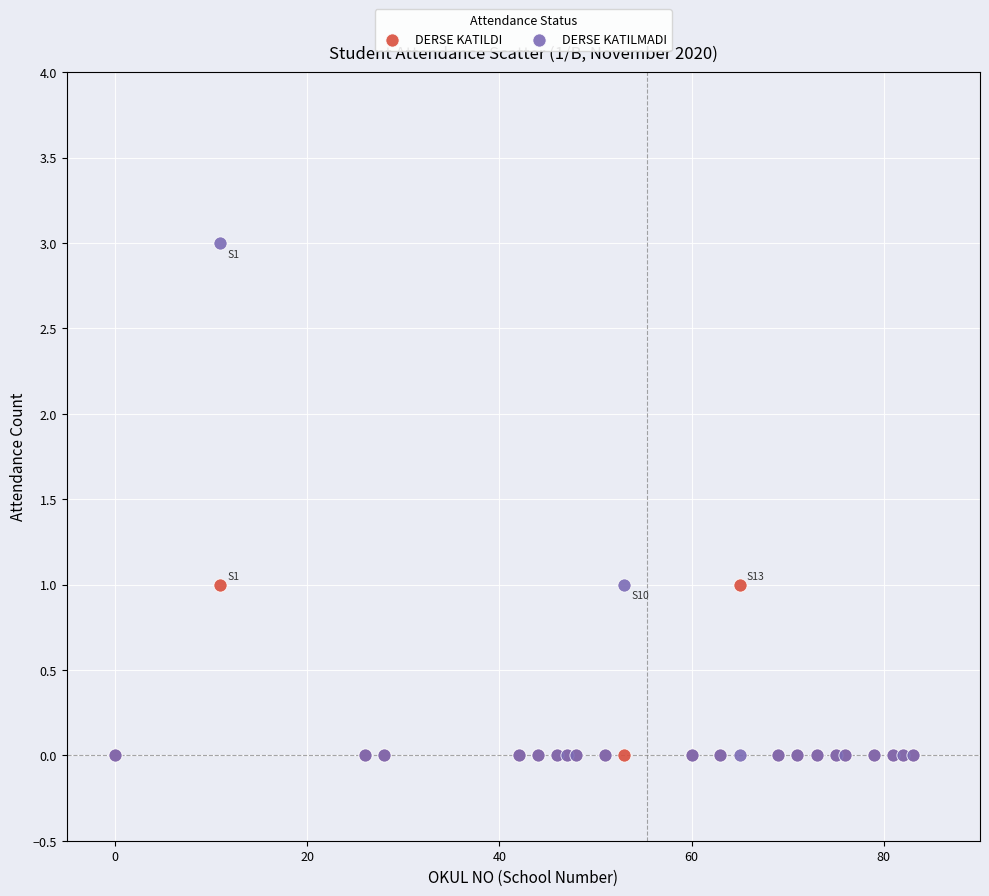

Which series reaches the maximum Y coordinate?

DERSE KATILMADI